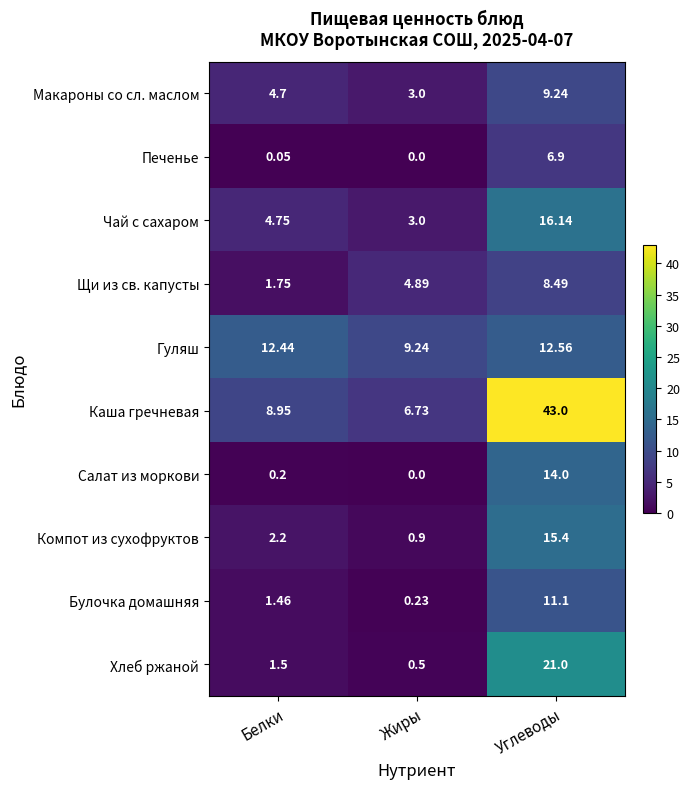

At which label is Салат из моркови closest to 7?

Белки